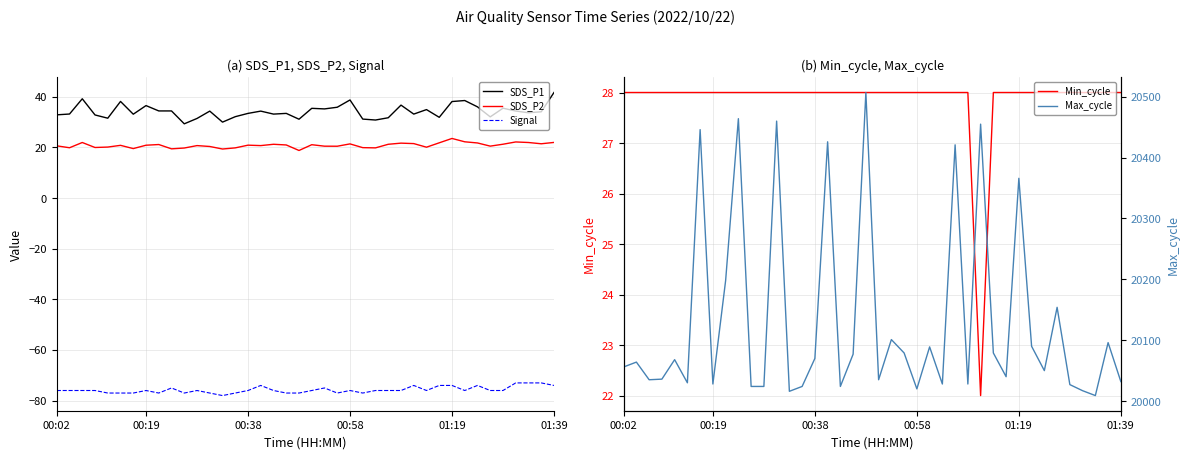

Is it true that SDS_P1 equals 61.9 at 20?

False